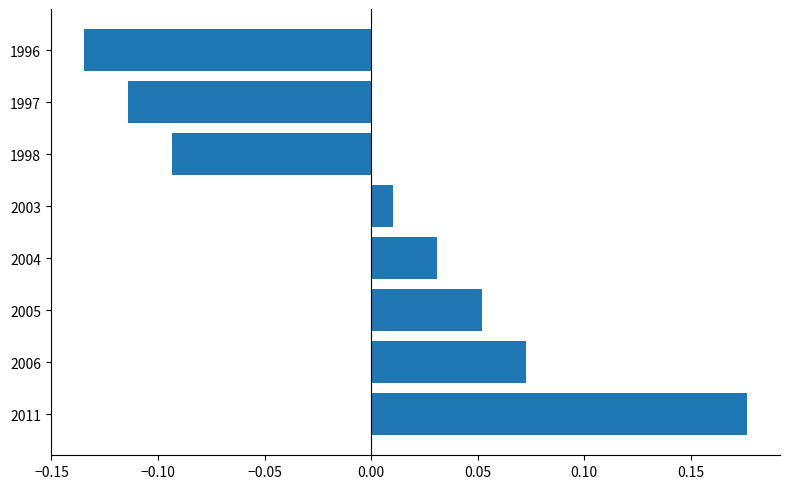

Rank the categories by value from lowest to highest.

1996, 1997, 1998, 2003, 2004, 2005, 2006, 2011